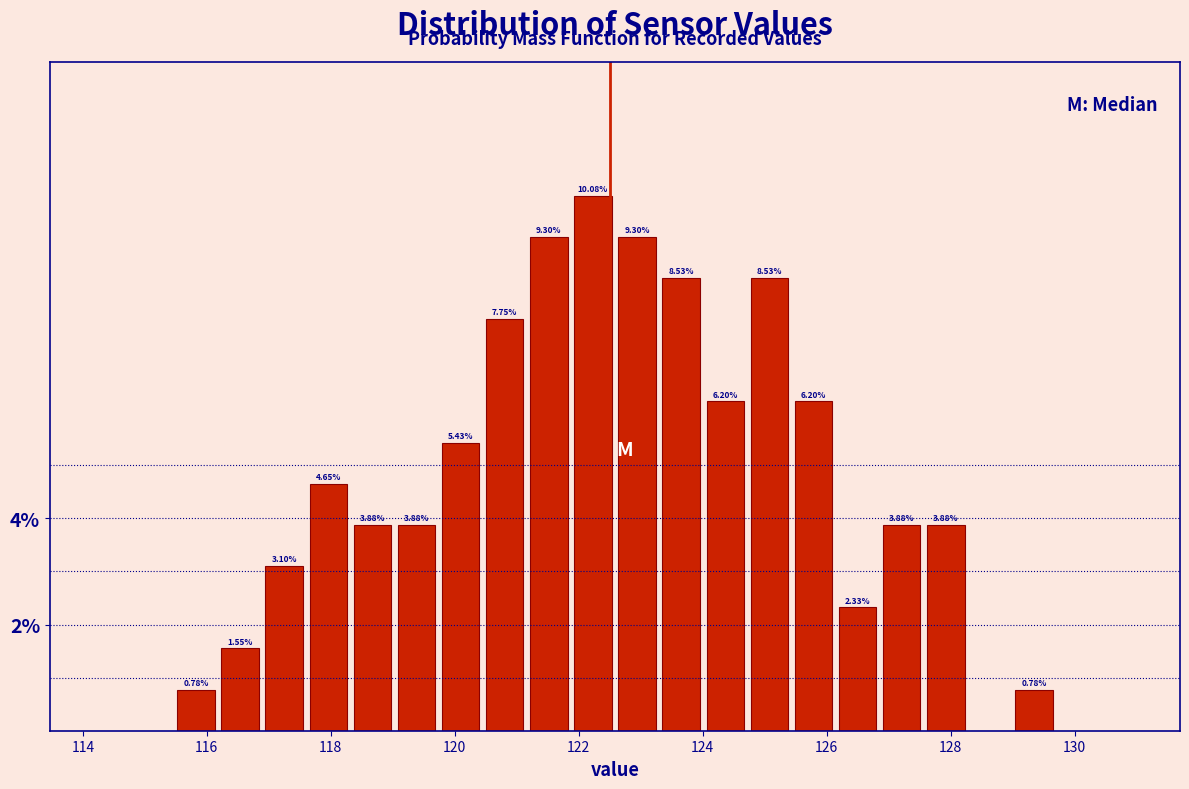

Read against the x-axis, roughly where is the centre of the tallest bar?

122.2